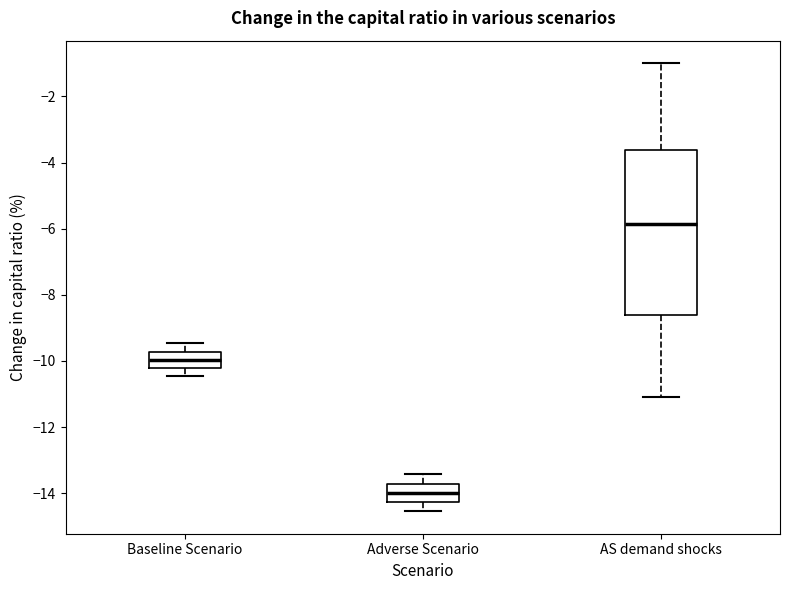

Where does the median line of the box for Adverse Scenario sit on the y-axis? The values are not printed on the chart, so give them approximately, as read against the axis.

-14.0